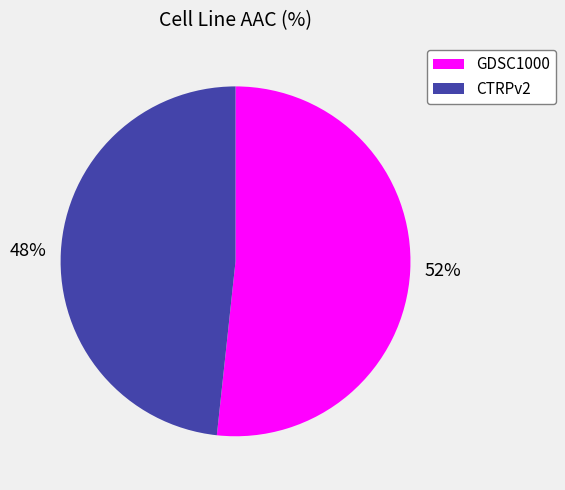

Approximately how many times larger is the value at 52% compared to 48%?

1.1